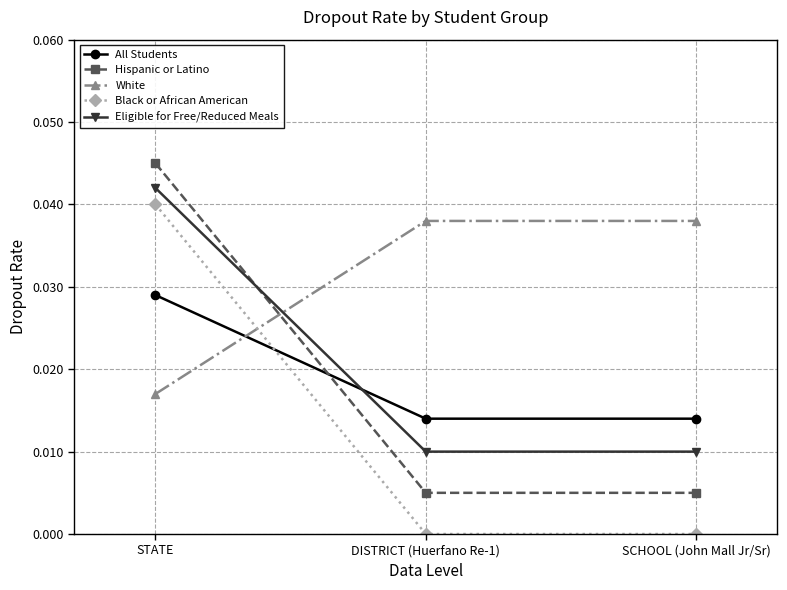

What position from the left is STATE?

1